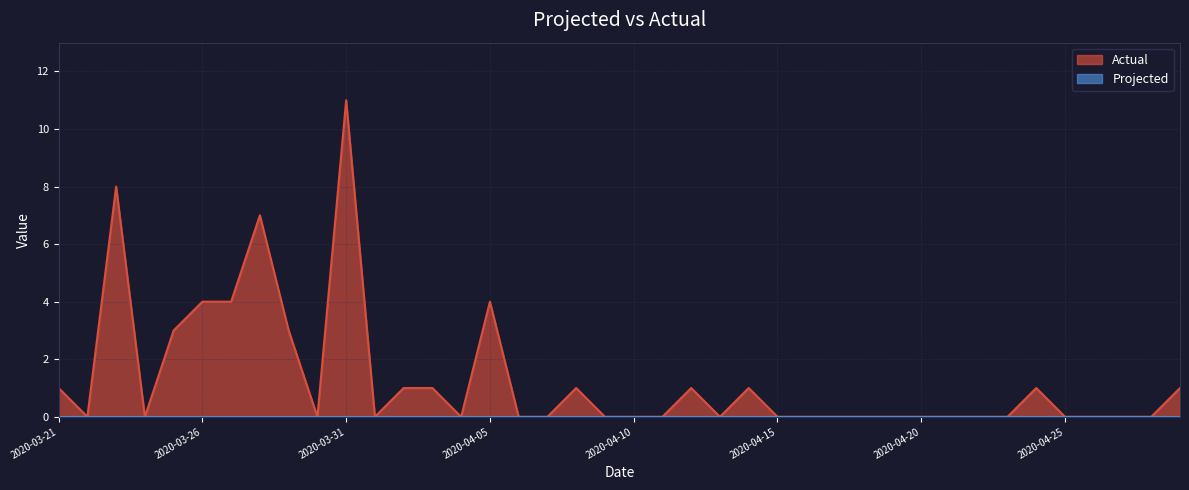

What is the difference between the maximum and minimum values?

11